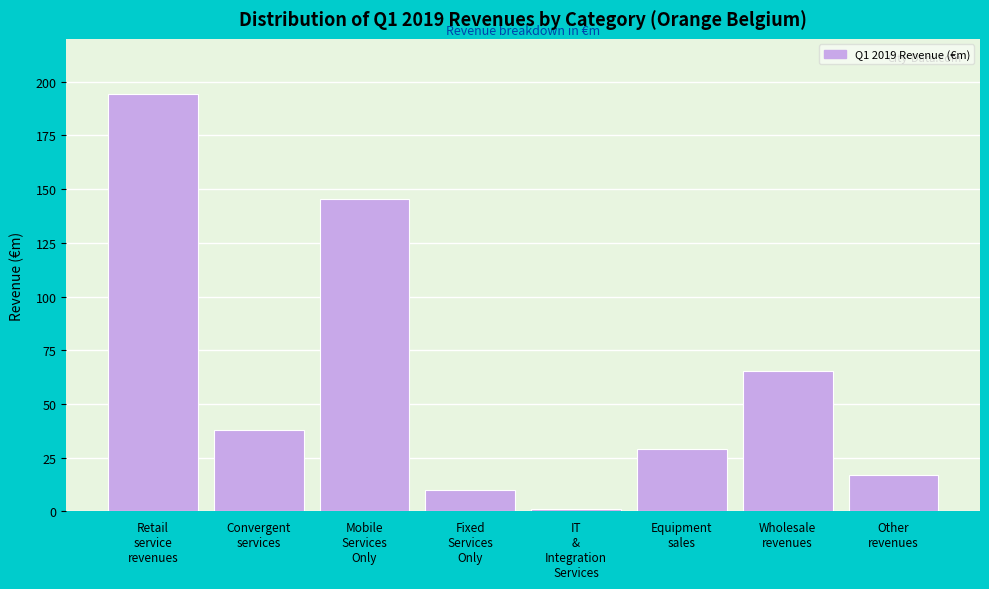

What is the value of the 4th bar from the left?

9.9